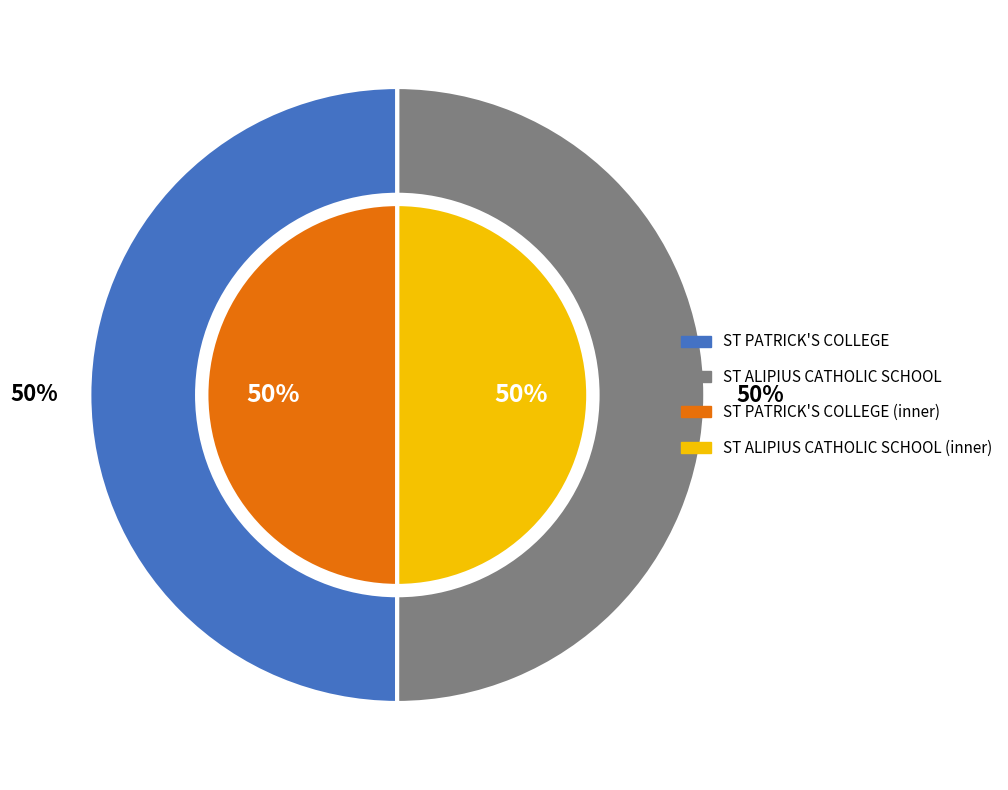

Which category accounts for the majority?

ST ALIPIUS CATHOLIC SCHOOL